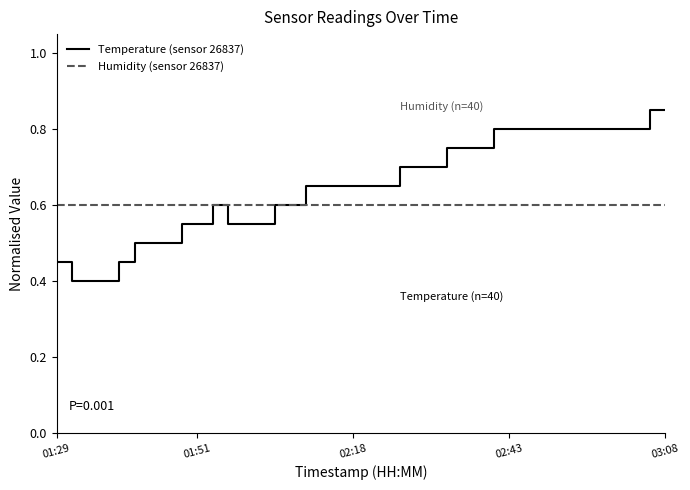

Which series has the widest spread of values?

Temperature (sensor 26837)